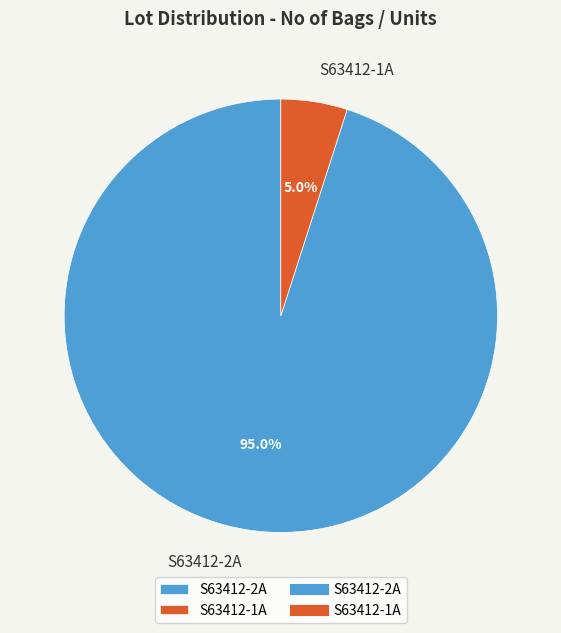

To the nearest percent, what percentage of the pie is S63412-1A?

5%